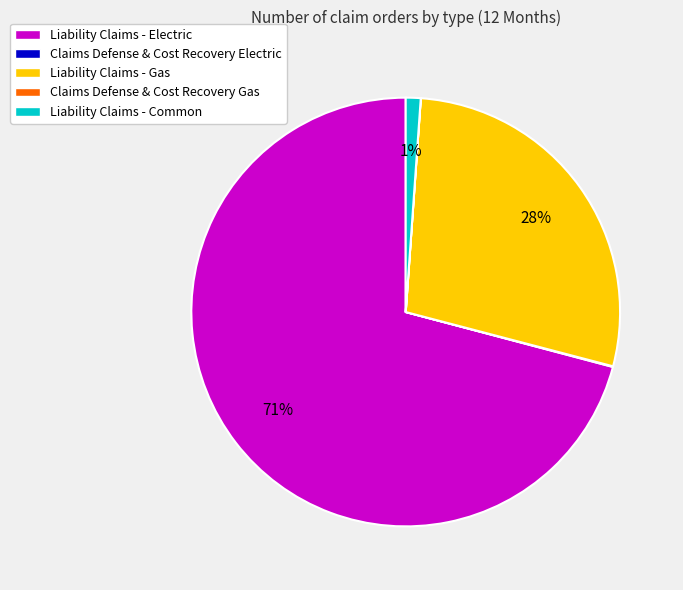

Is there a majority slice in this chart?

Yes